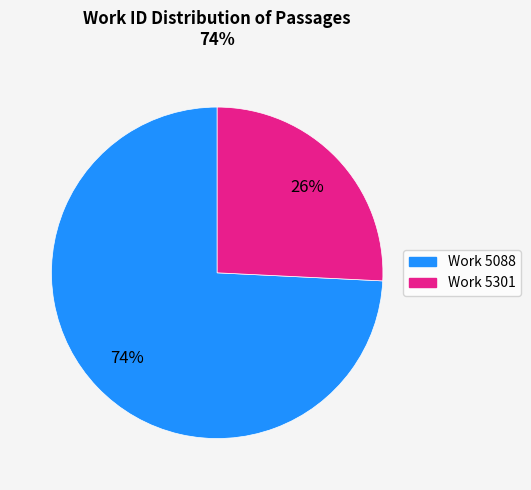

To the nearest percent, what is the difference between the largest and smallest slice percentages?

48%